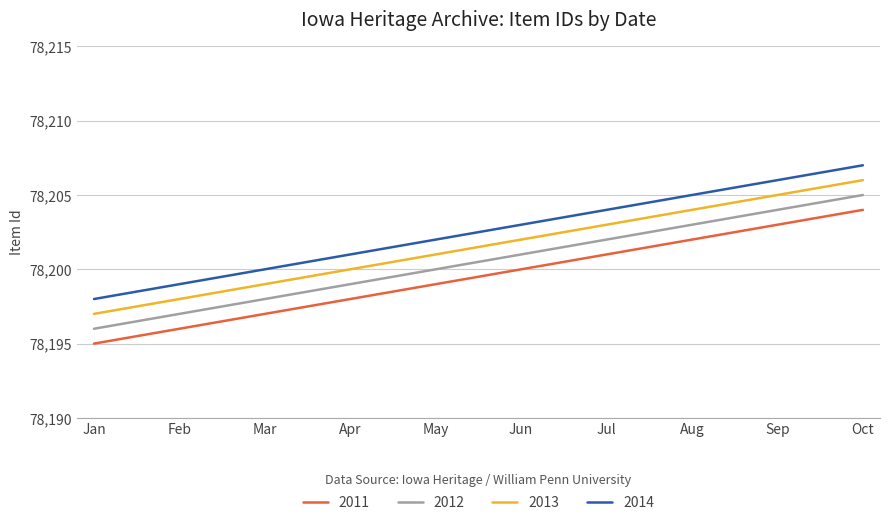

Count the number of categories in the chart.

10